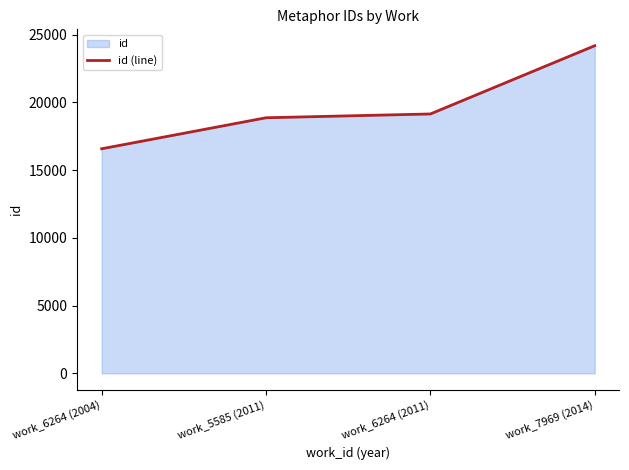

At which category does the chart reach its minimum across all series?

work_6264 (2004)